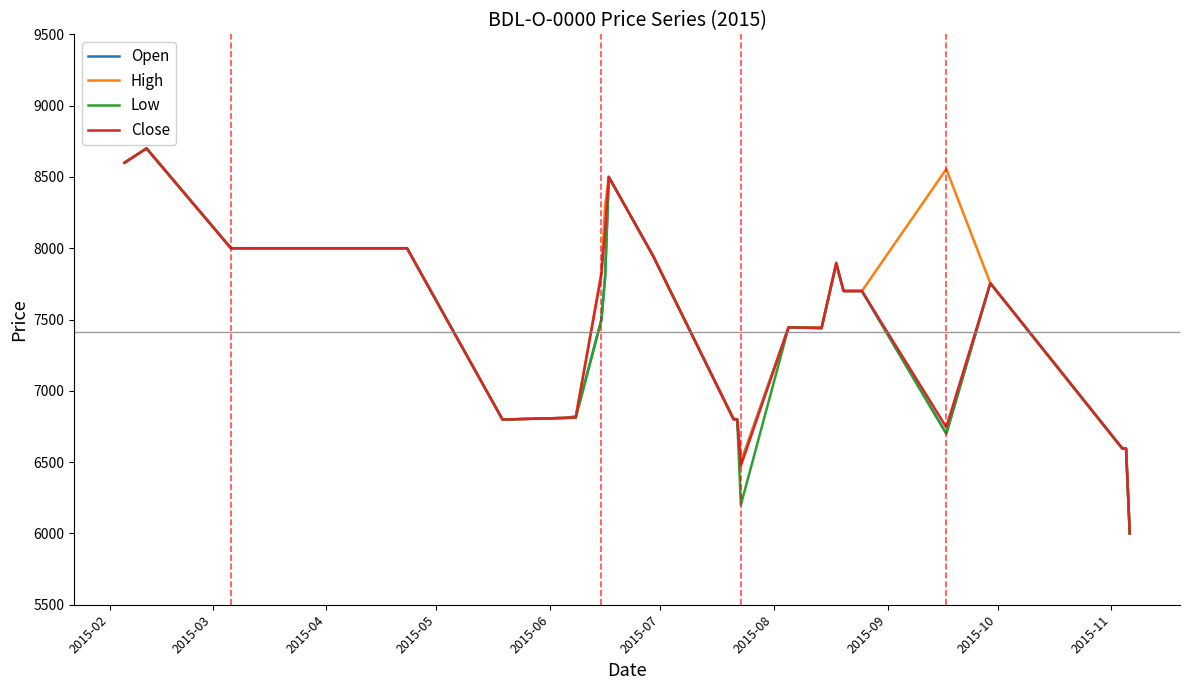

What is the maximum value for Close?

8700